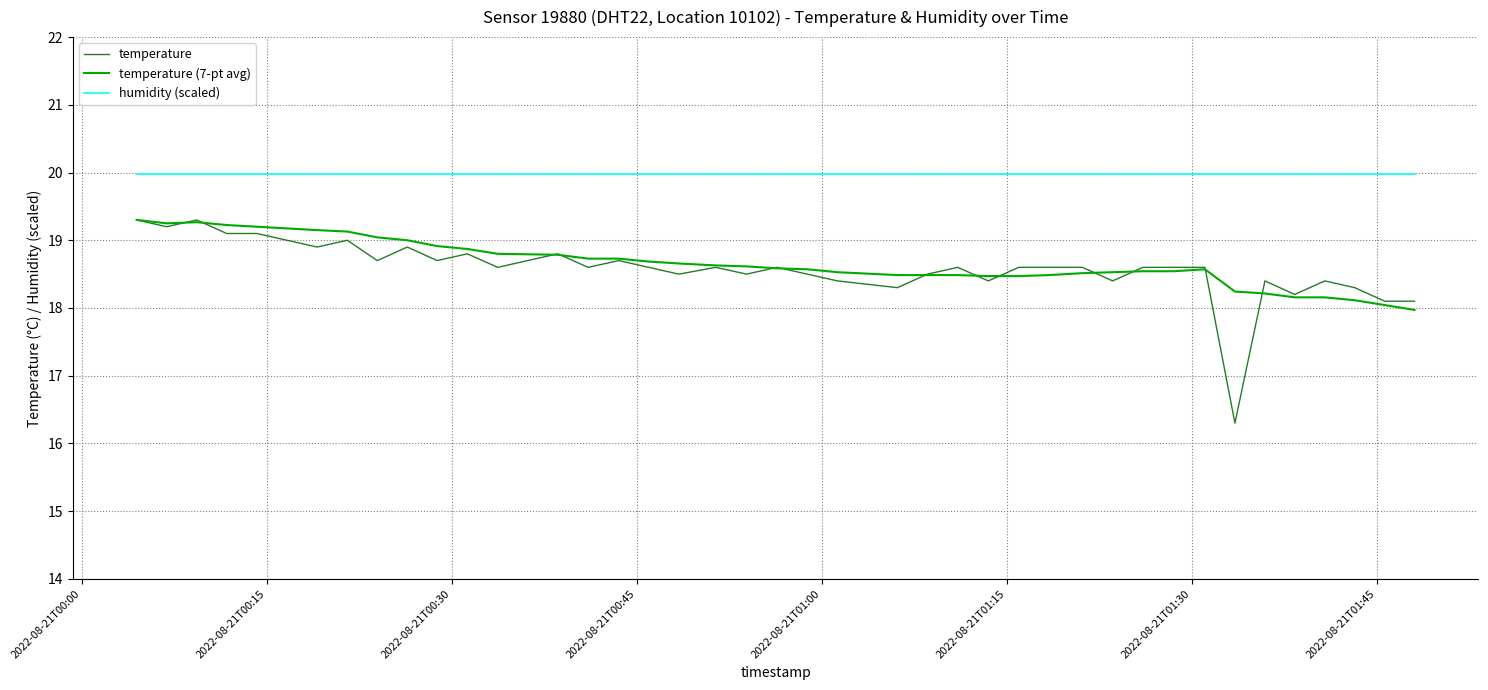

What is the sum of all humidity (scaled) values?

799.2